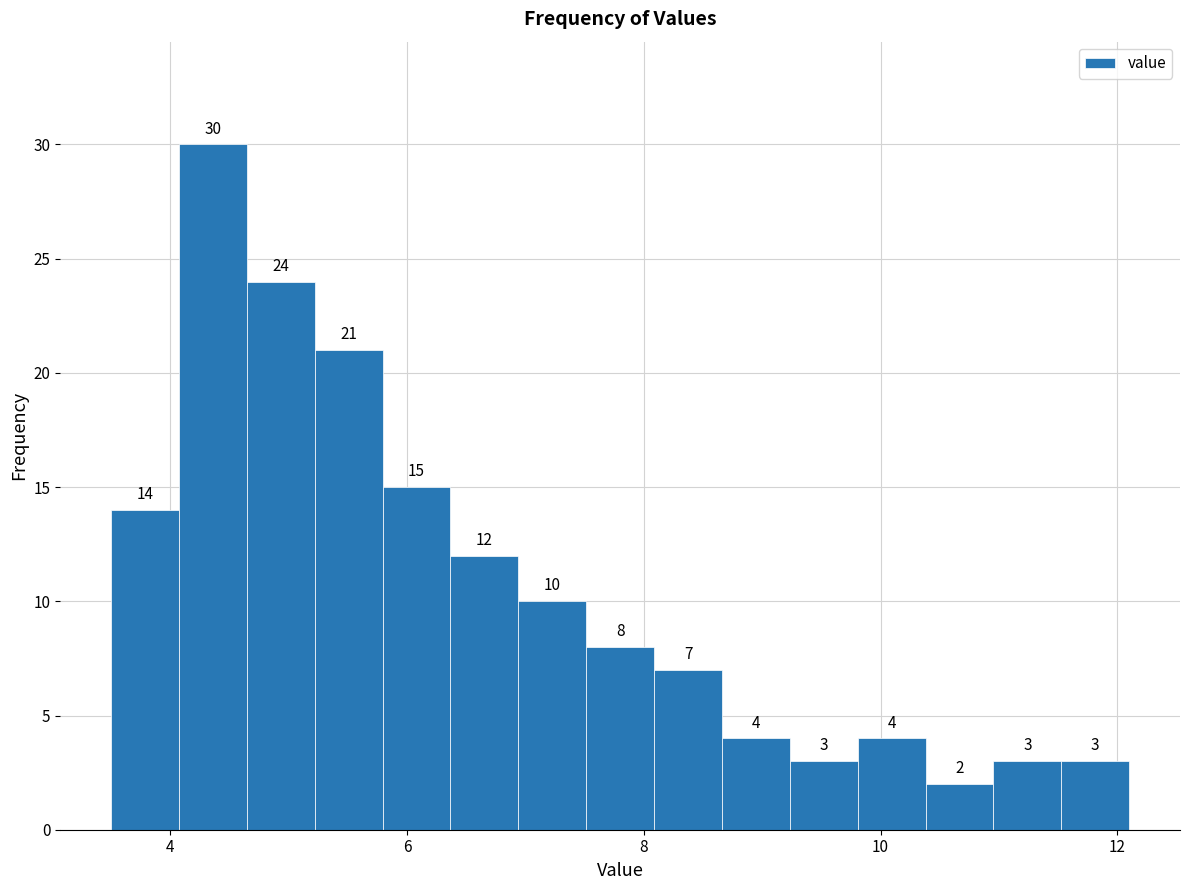

Read against the x-axis, roughly where is the centre of the tallest bar?

4.4